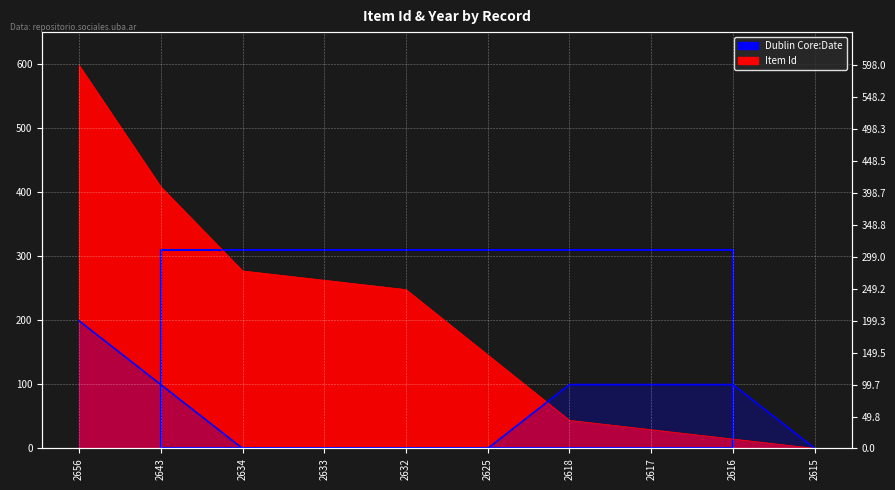

Approximately how many times larger is the value at 2618 compared to 2616?

3.0